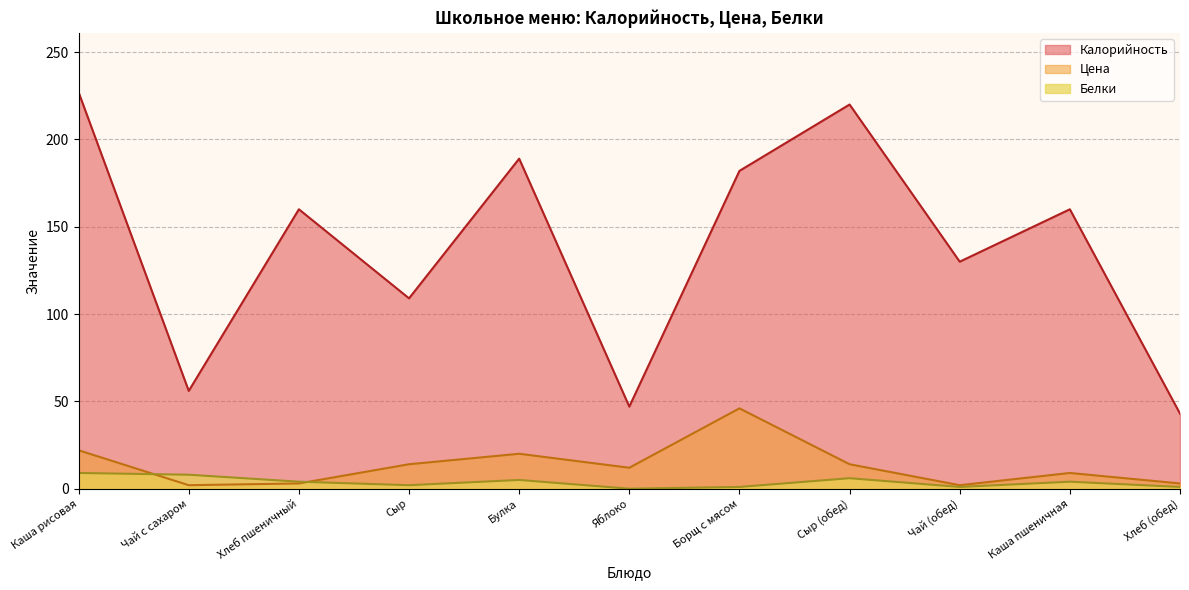

Which category has the highest value across all series?

Каша рисовая